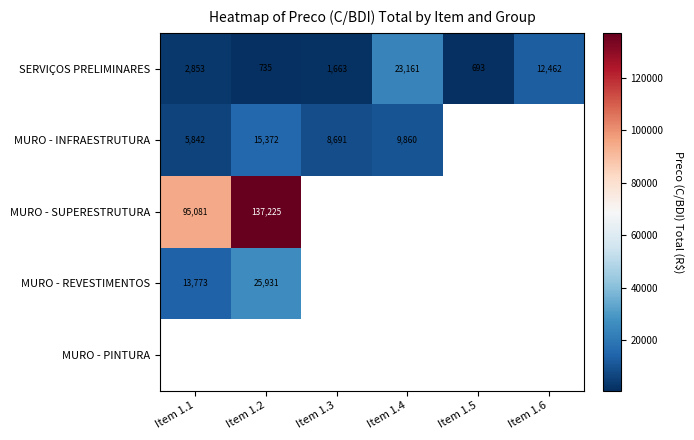

Which series has the widest spread of values?

MURO - SUPERESTRUTURA